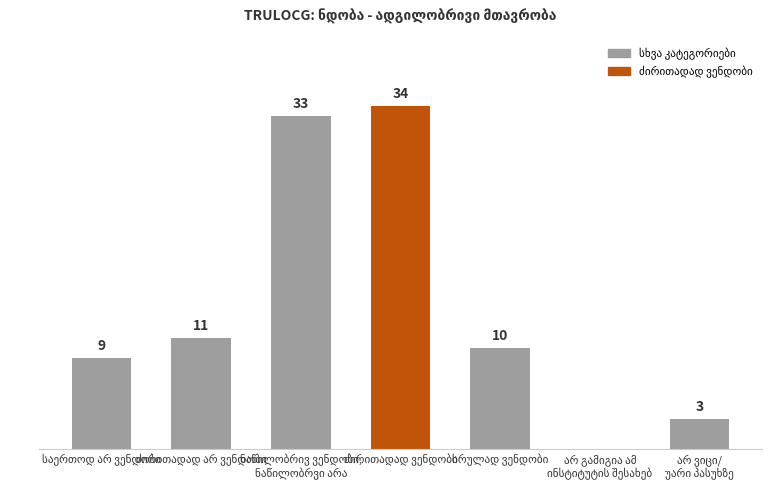

What is the value of the 7th bar from the left?

3